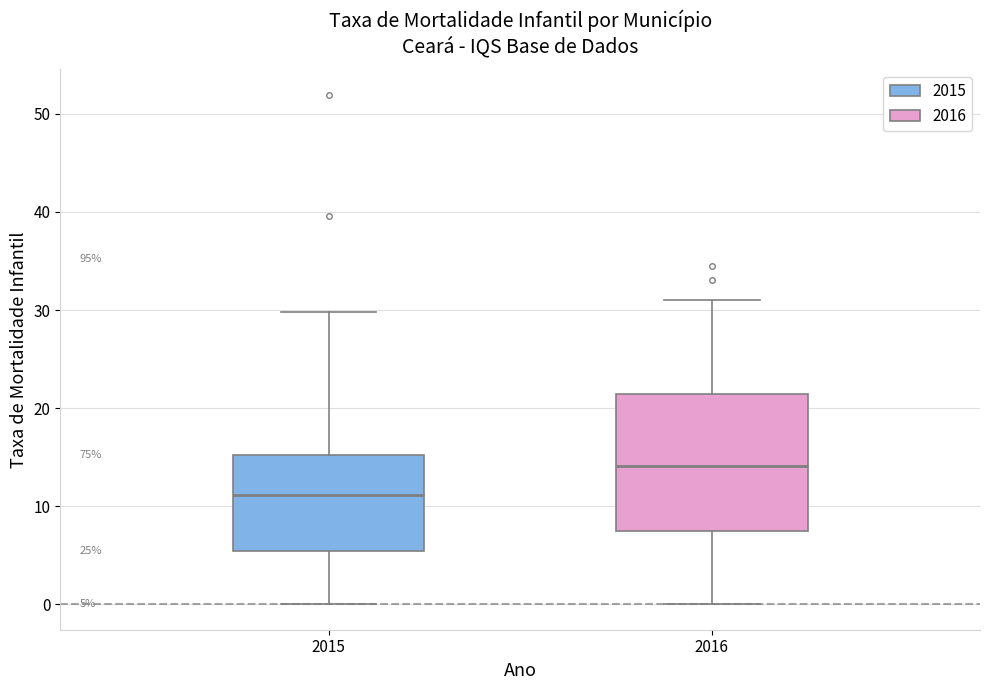

Which box's median line is the lowest?

2015